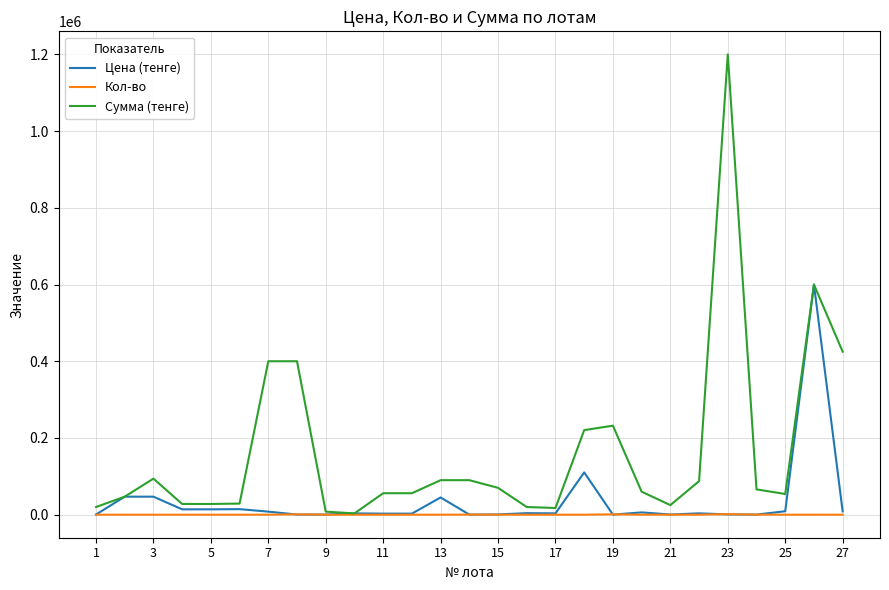

Which series has the largest total across all categories?

Сумма (тенге)